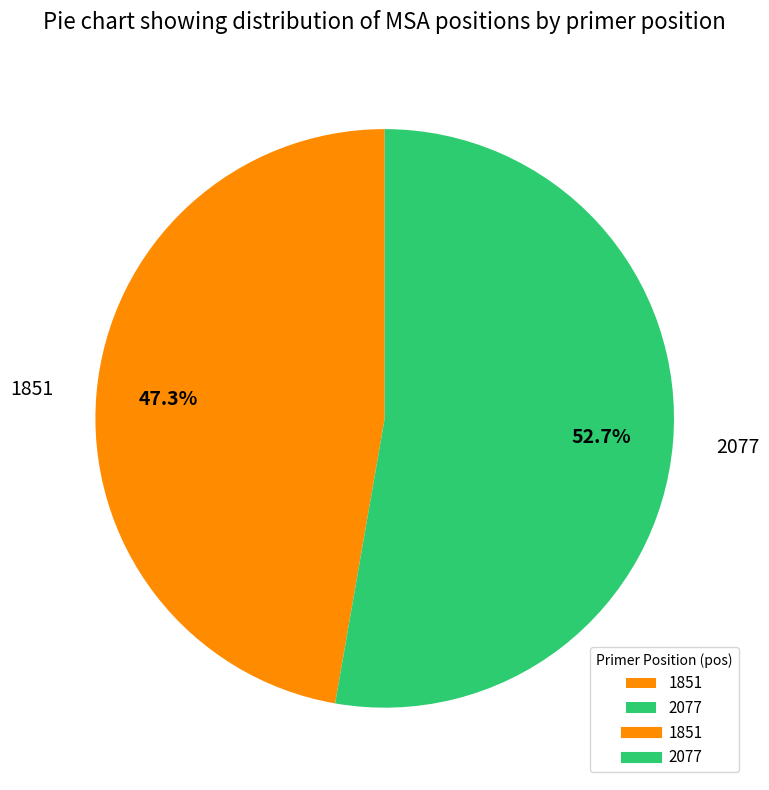

Is there a majority slice in this chart?

Yes